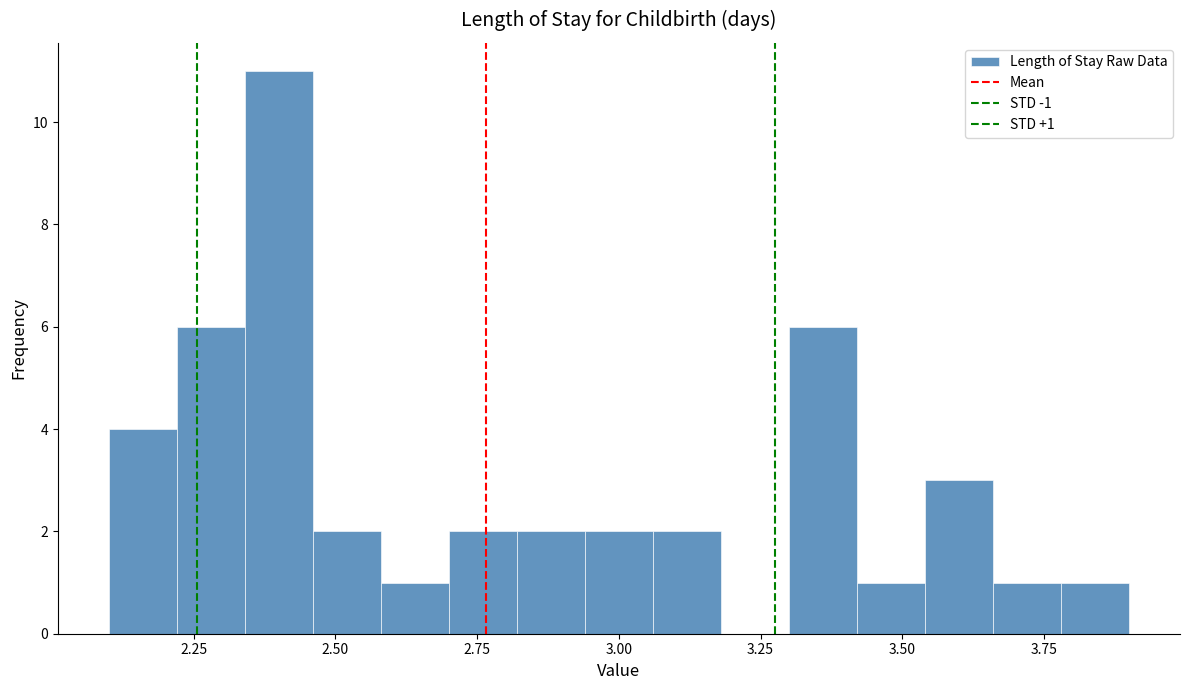

Read against the x-axis, roughly where is the centre of the tallest bar?

2.40